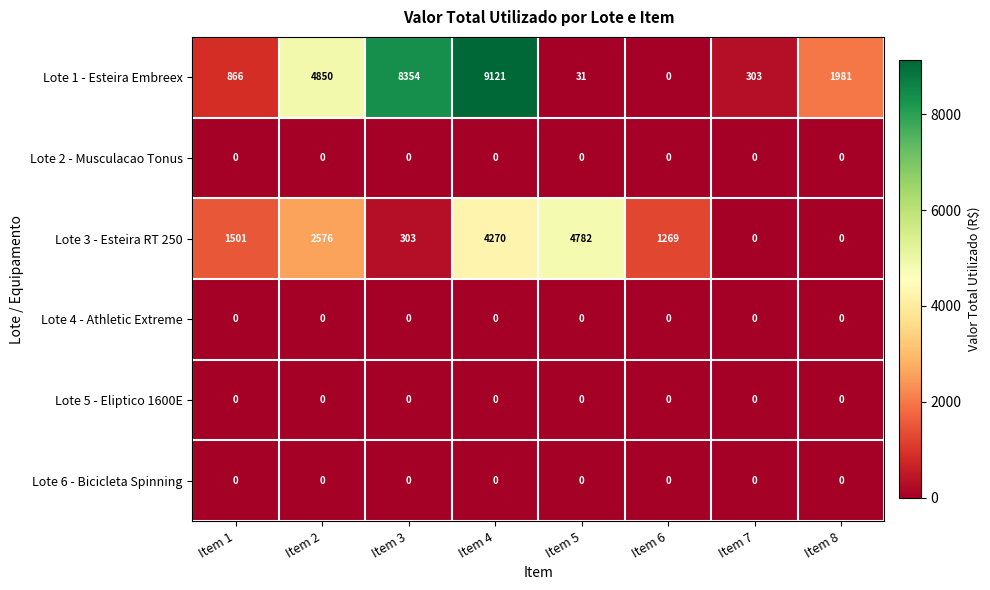

Read the Lote 1 - Esteira Embreex value at Item 1, to the nearest 50.

850